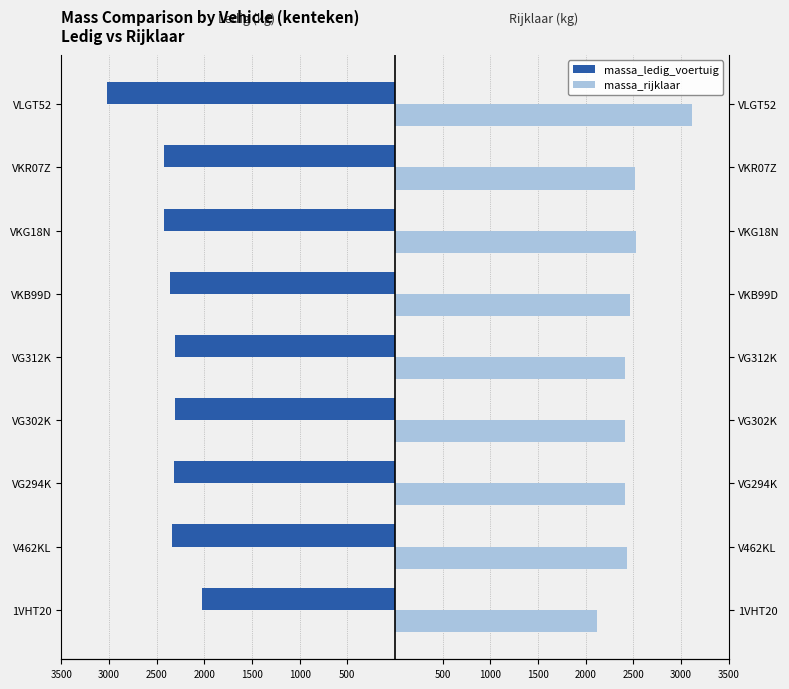

How many values in the massa_ledig_voertuig series exceed -2335?

4